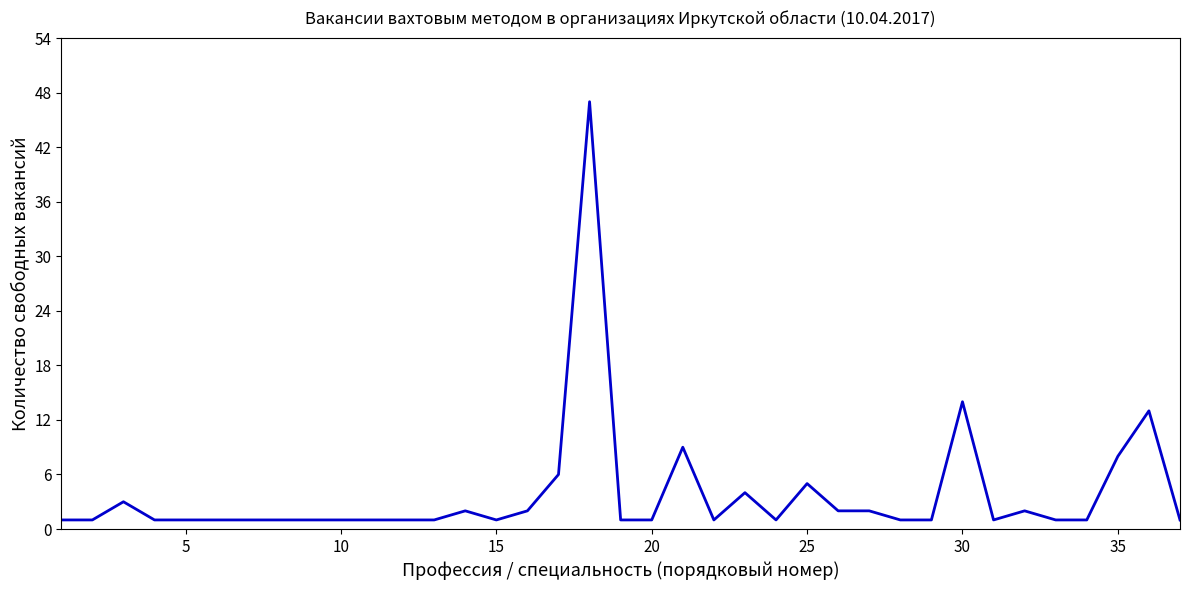

How many lines are shown in the chart?

1